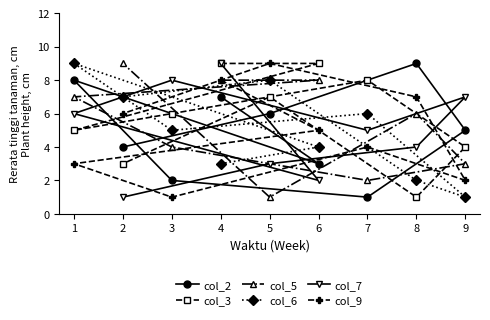

Which series has the largest total across all categories?

col_3